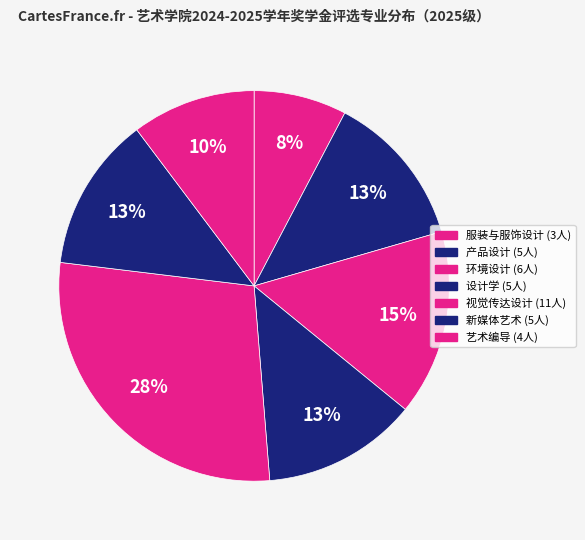

How many segments does this pie chart have?

7